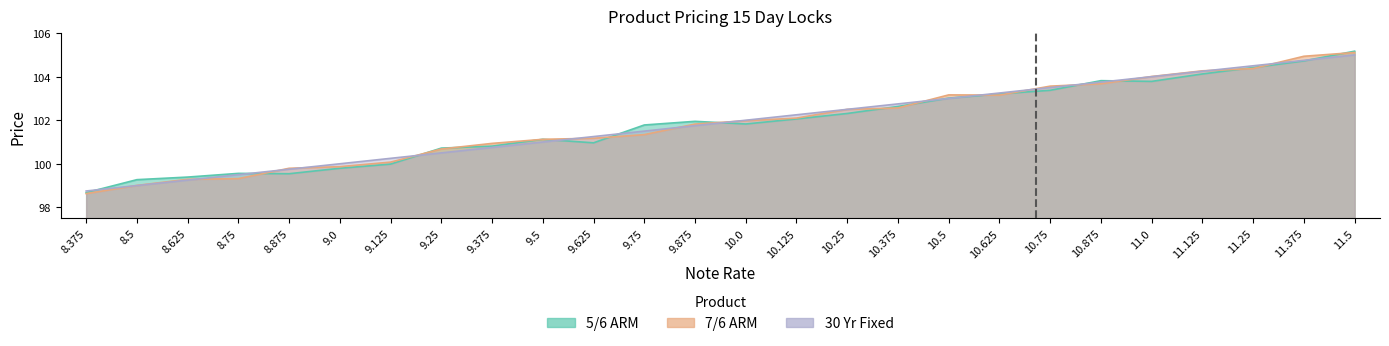

At which label does 7/6 ARM first exceed 101?

9.5